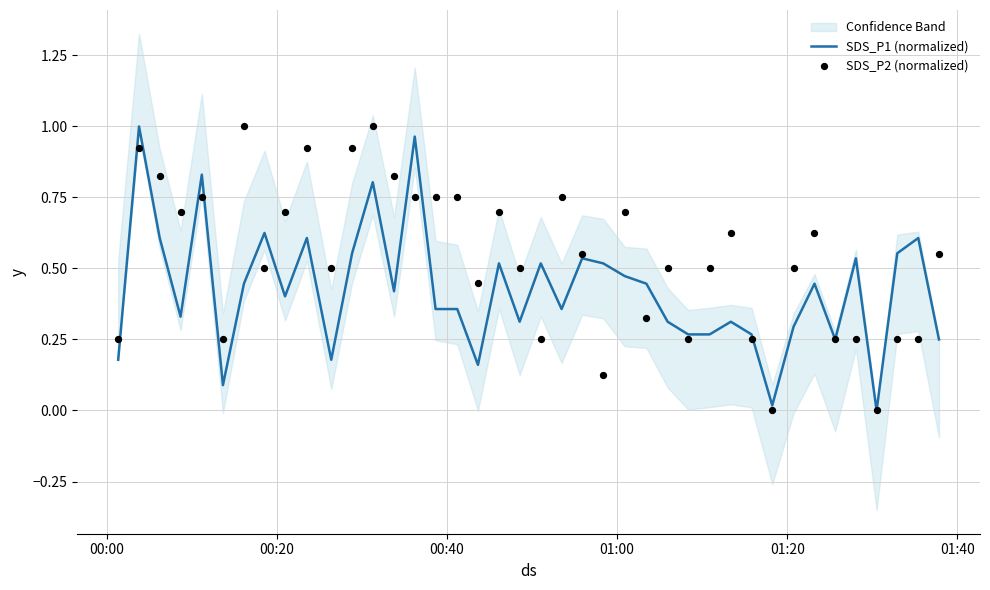

Which series contains the highest Y value?

SDS_P1 (normalized)